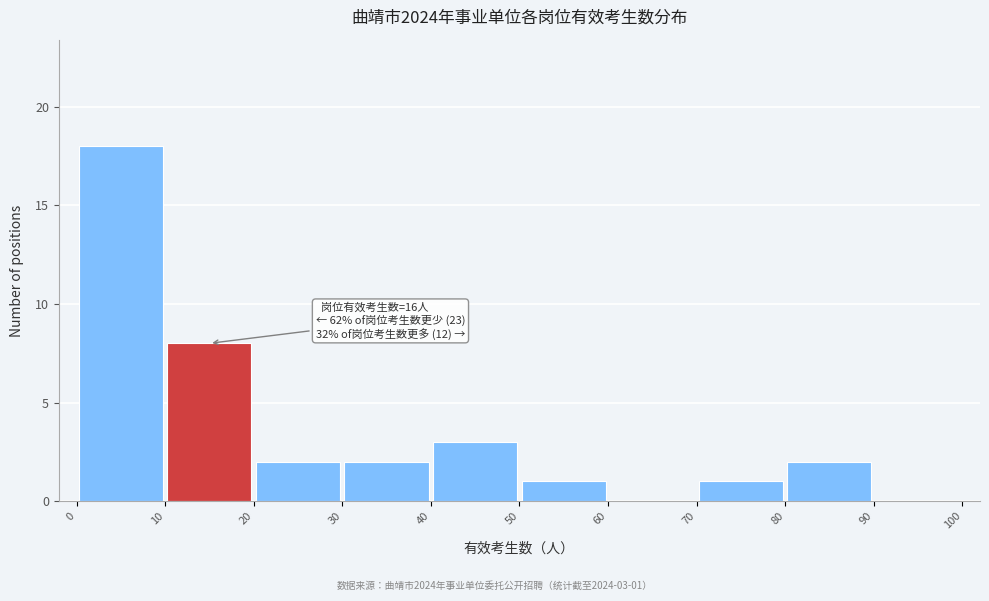

Over which range of the x-axis is the bar tallest?

0 to 10